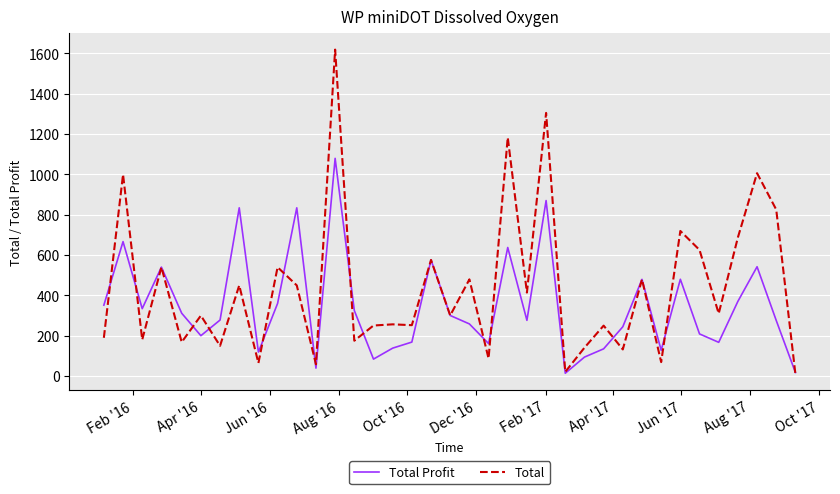

Which series has the widest spread of values?

Total